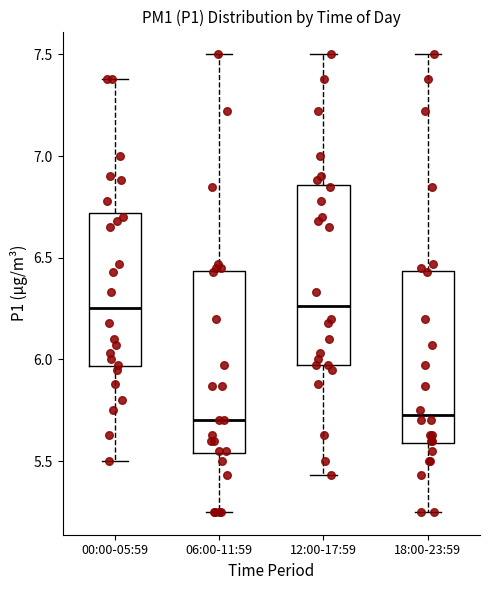

Where is the lower edge of the box for 00:00-05:59 on the y-axis? The values are not printed on the chart, so give them approximately, as read against the axis.

5.95